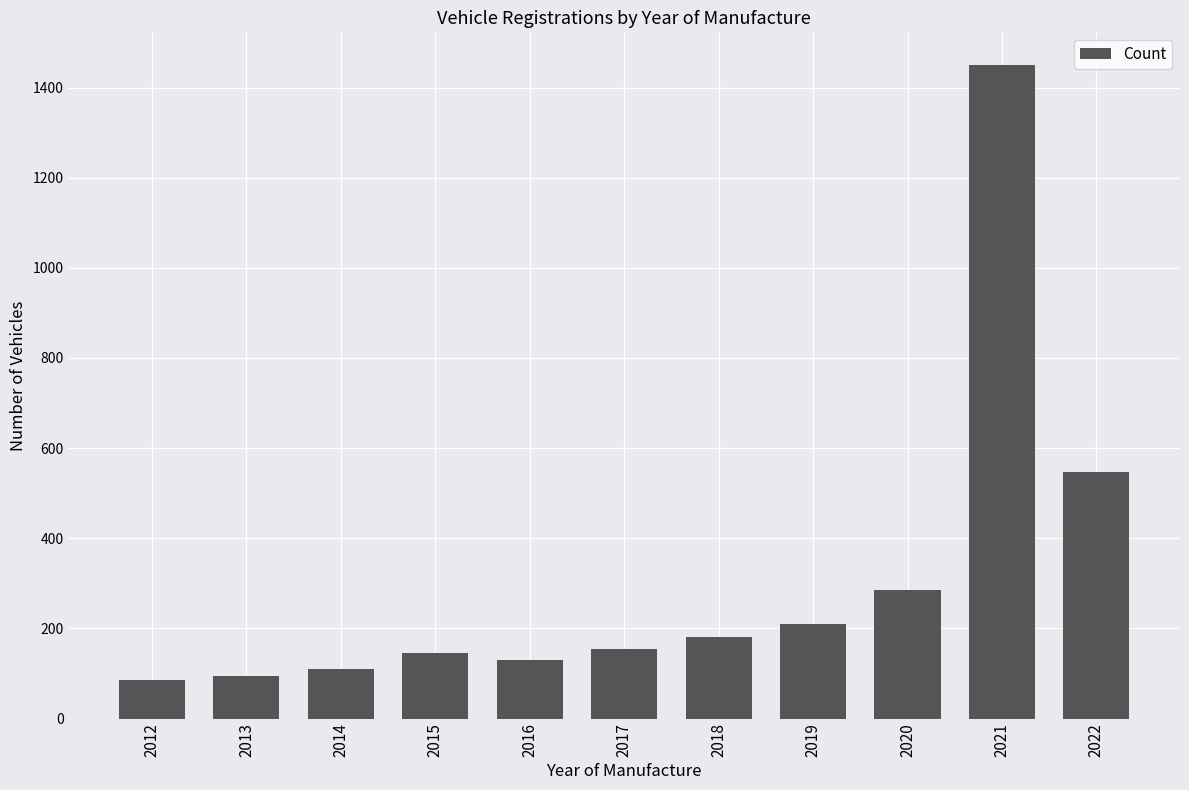

Which has a higher value, 2014 or 2020?

2020